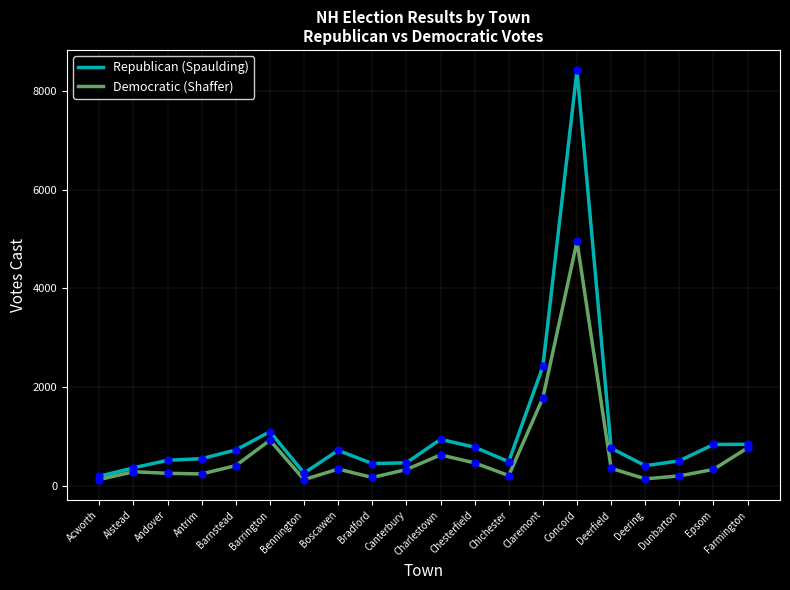

What are all the series names shown in the legend?

Republican (Spaulding), Democratic (Shaffer)